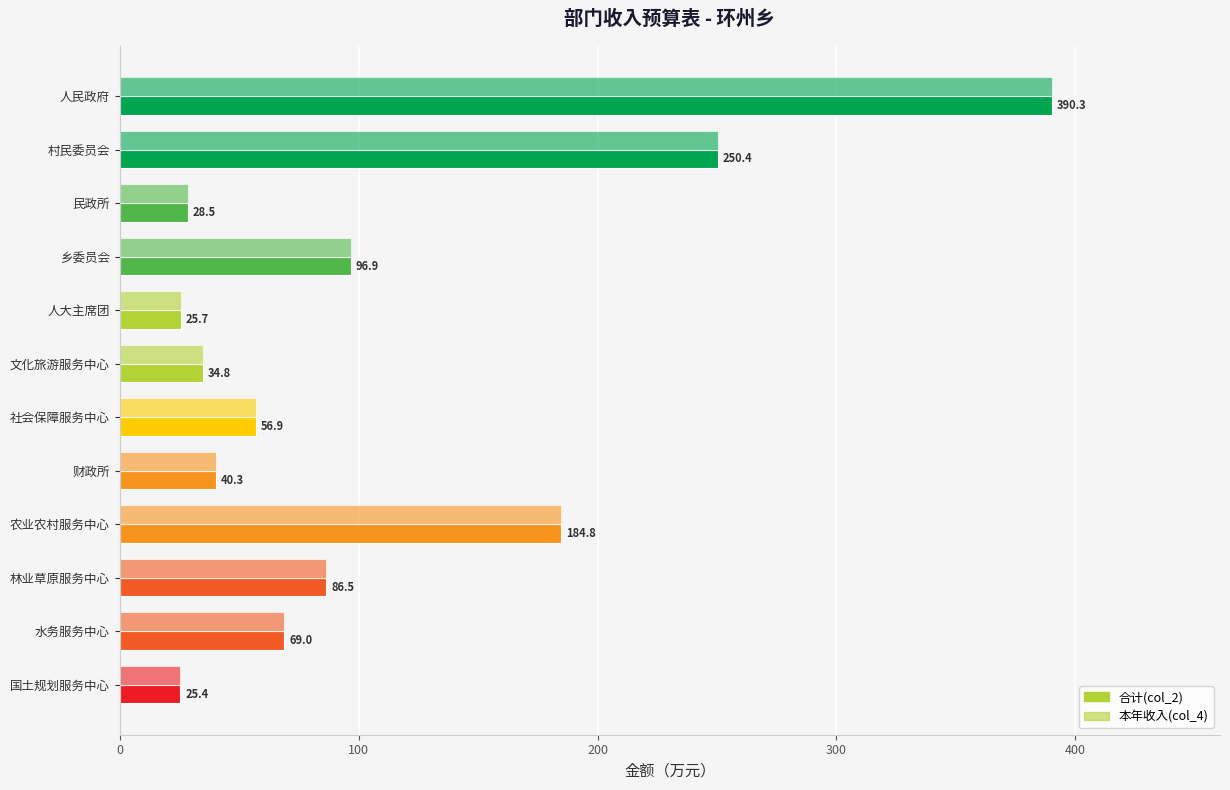

What is the difference between the maximum and minimum values in the 本年收入(col_4) series?

364.9